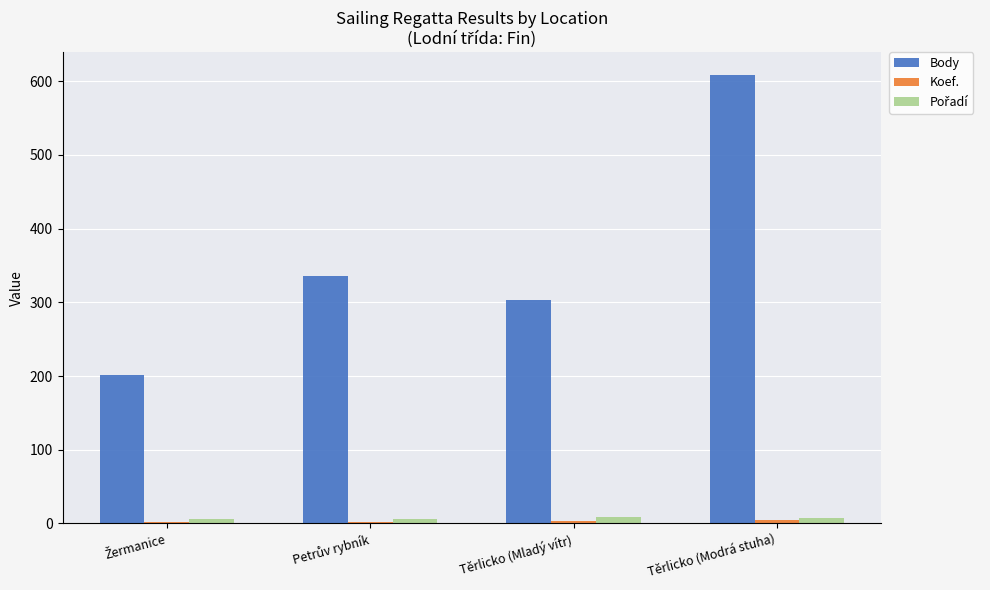

Is it true that Body equals 157 at Těrlicko (Modrá stuha)?

False